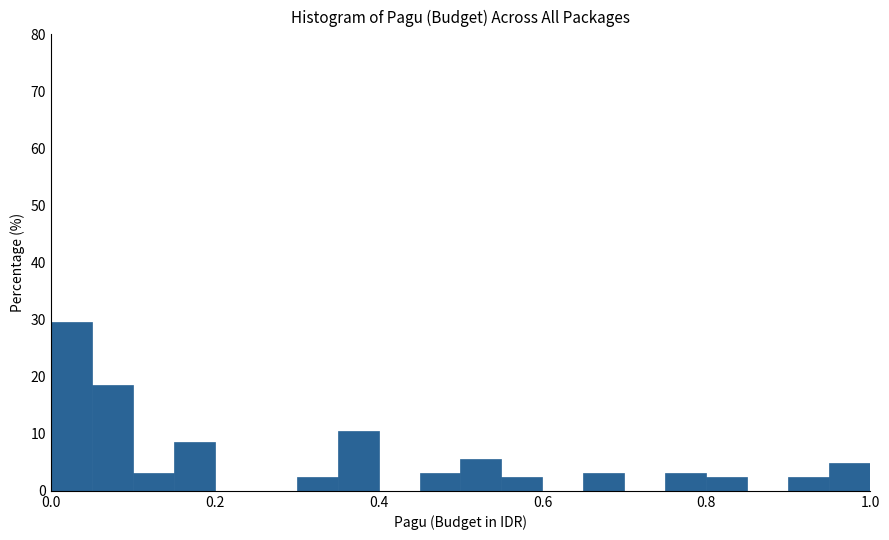

Read against the x-axis, roughly where is the centre of the tallest bar?

0.02